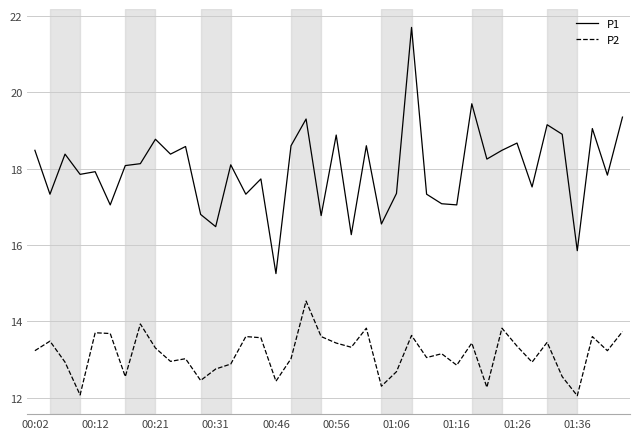

True or false: P1 and P2 intersect in this chart.

False